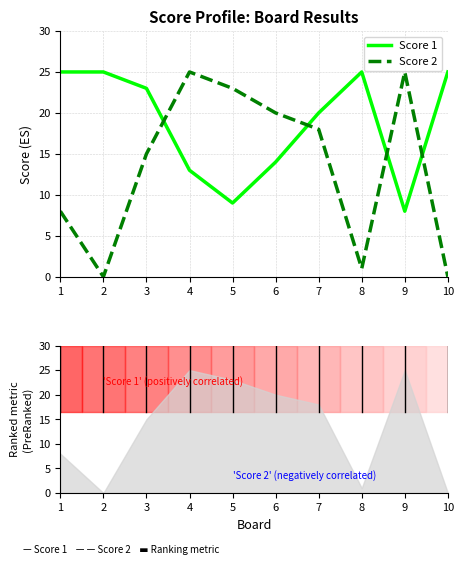

Rank the categories by Score 1 value from lowest to highest.

9, 5, 4, 6, 7, 3, 1, 2, 8, 10